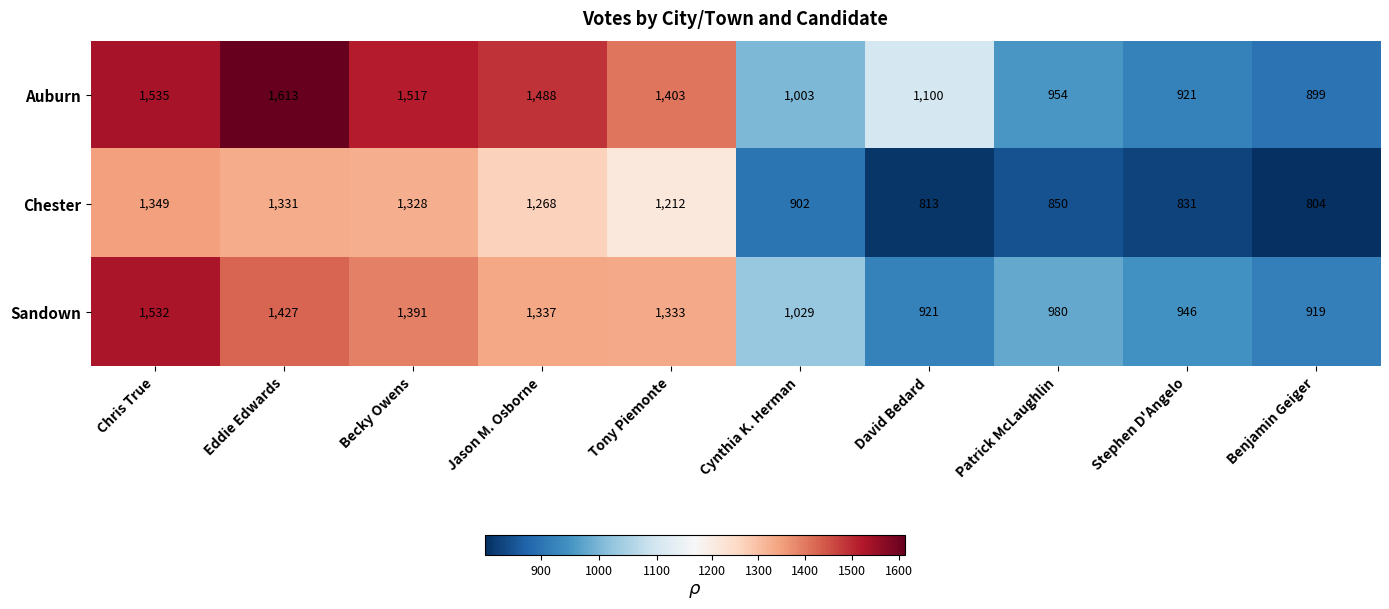

What is the greatest value displayed?

1613